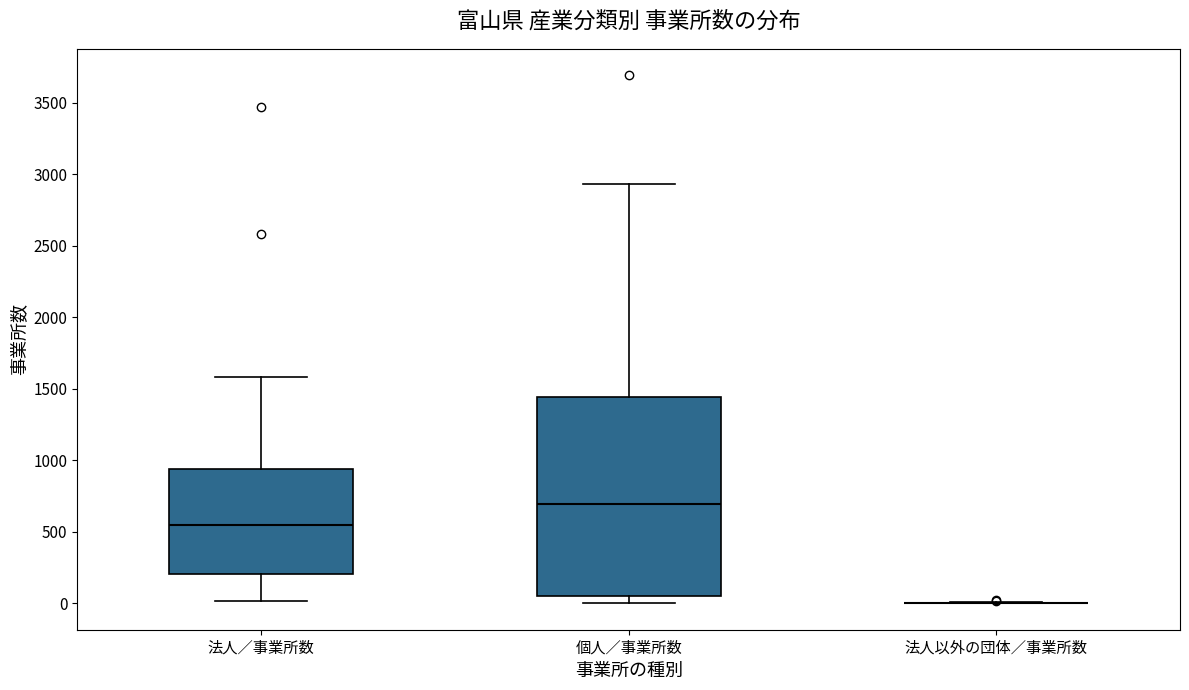

Reading left to right, read every box against the y-axis: the position of its median line, the range the box covers, and the ends of its whiskers. The values are not printed on the chart, so give them approximately, as read against the axis.

法人／事業所数: median 550, box 200 to 950, whiskers 0 to 1600
個人／事業所数: median 700, box 50 to 1450, whiskers 0 to 2950
法人以外の団体／事業所数: box collapsed to a line at 0, whiskers 0 to 0